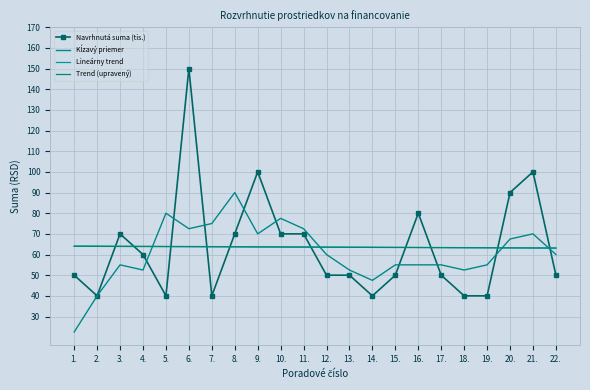

True or false: Lineárny trend has a value of 63704.1 at 10..

True